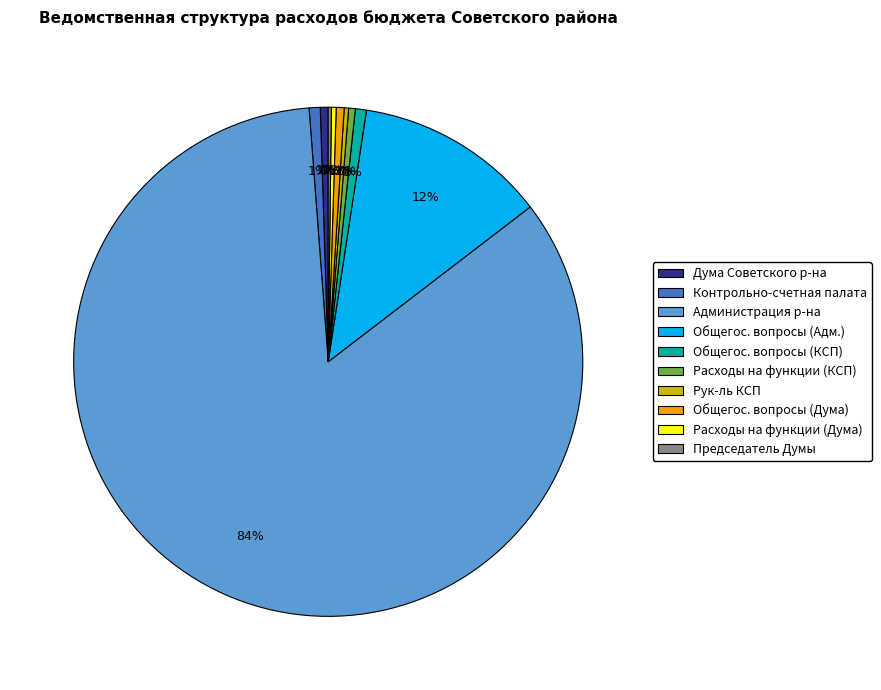

To the nearest percent, what is the difference between the largest and smallest slice percentages?

84%